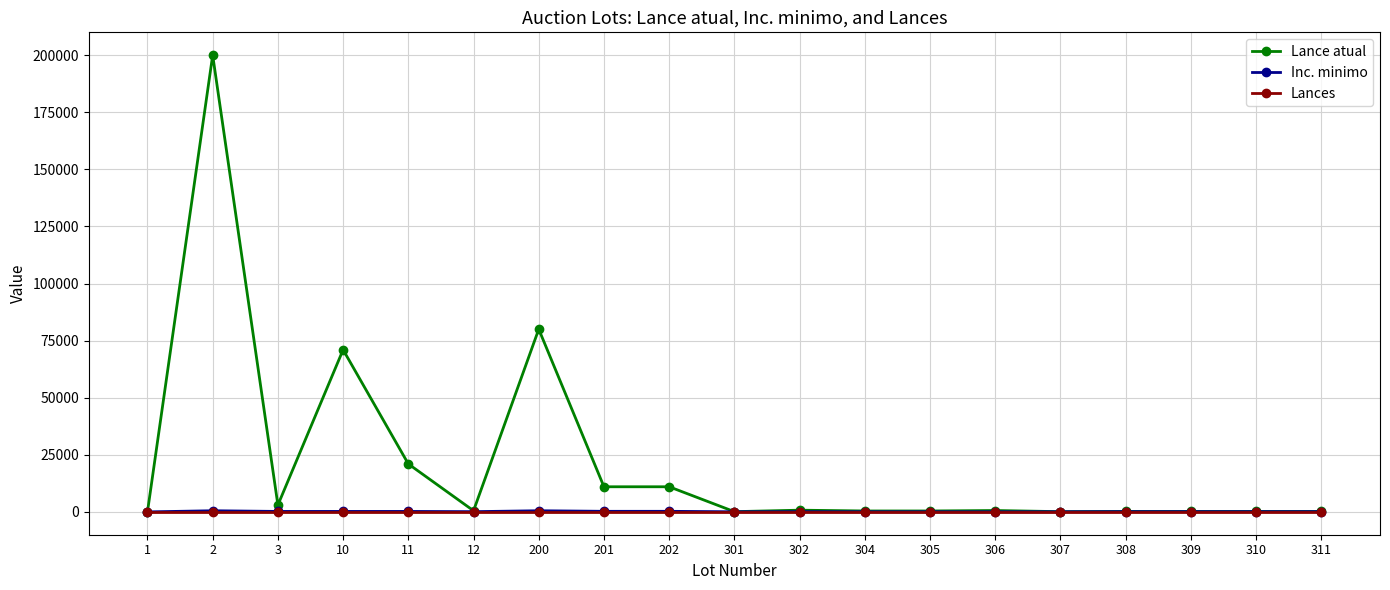

Is the value of Lance atual at 200 greater than the value of Inc. minimo at 3?

Yes